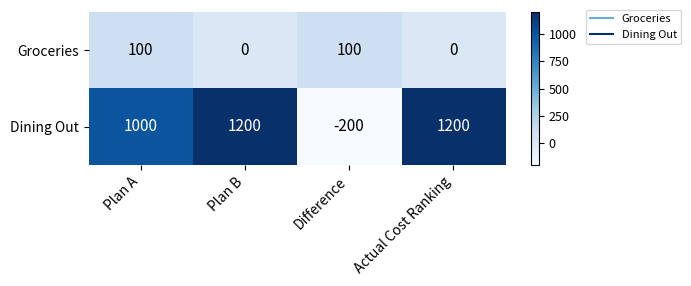

How many data points in Dining Out are less than 1200?

2